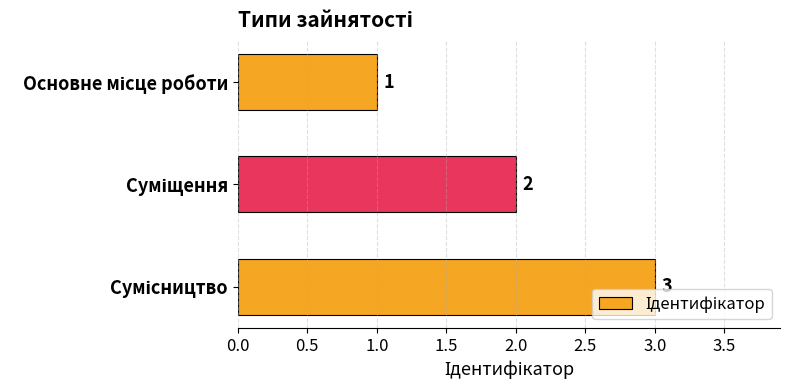

How many bars are there in total?

3